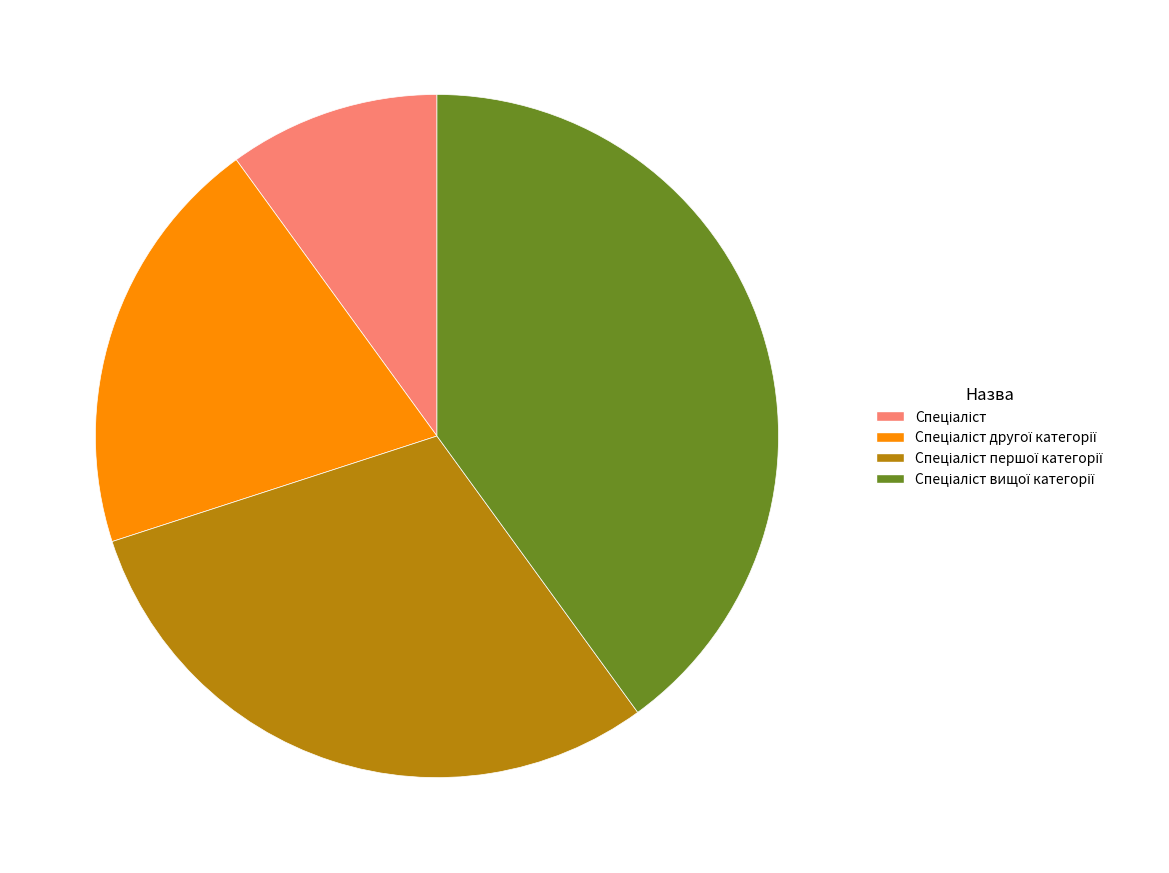

Is there a majority slice in this chart?

No